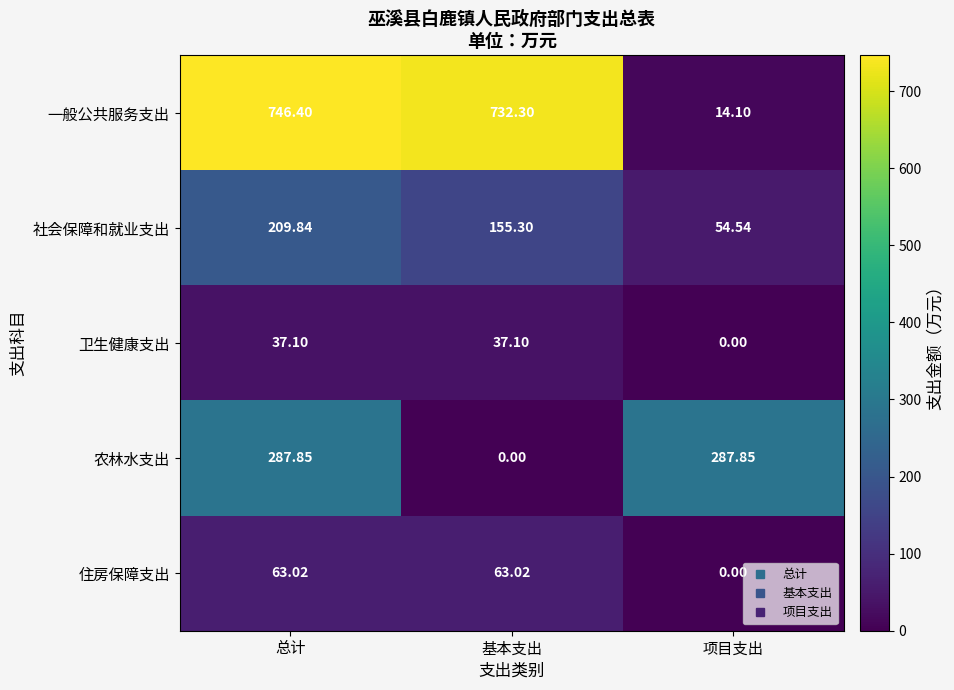

Where does the 农林水支出 series first go above 287?

总计